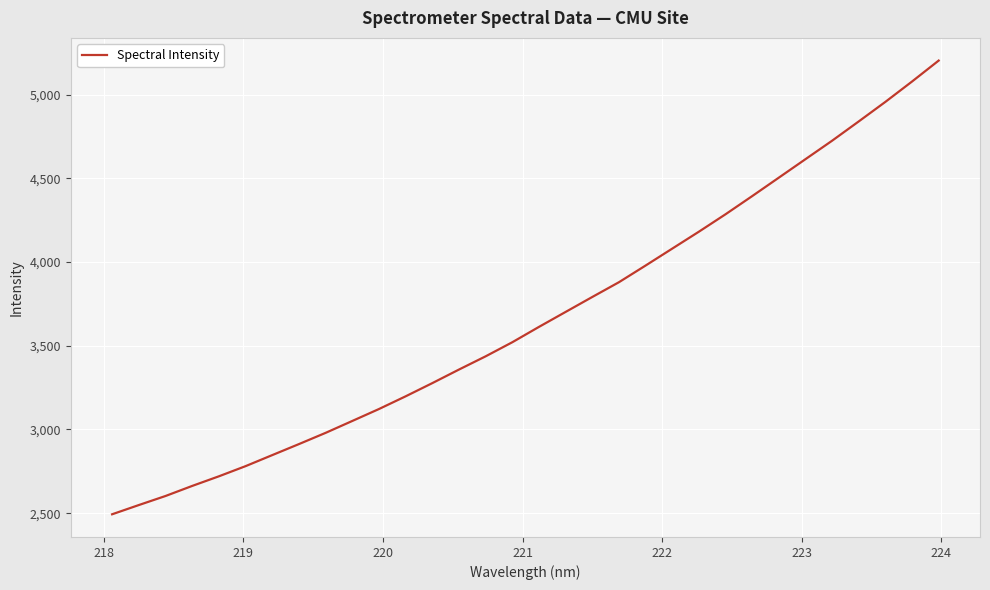

What is the difference between the maximum and minimum values?

2709.2